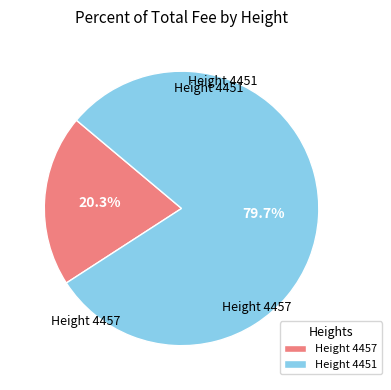

How many slices are in this pie chart?

2